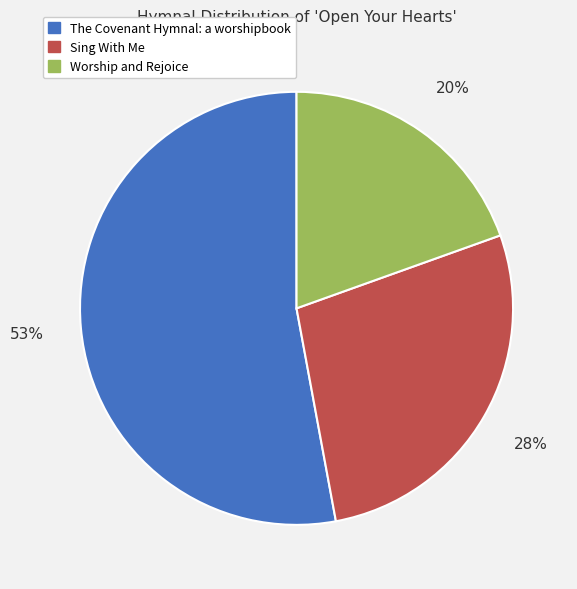

Rank the categories by value from lowest to highest.

Worship and Rejoice, Sing With Me, The Covenant Hymnal: a worshipbook